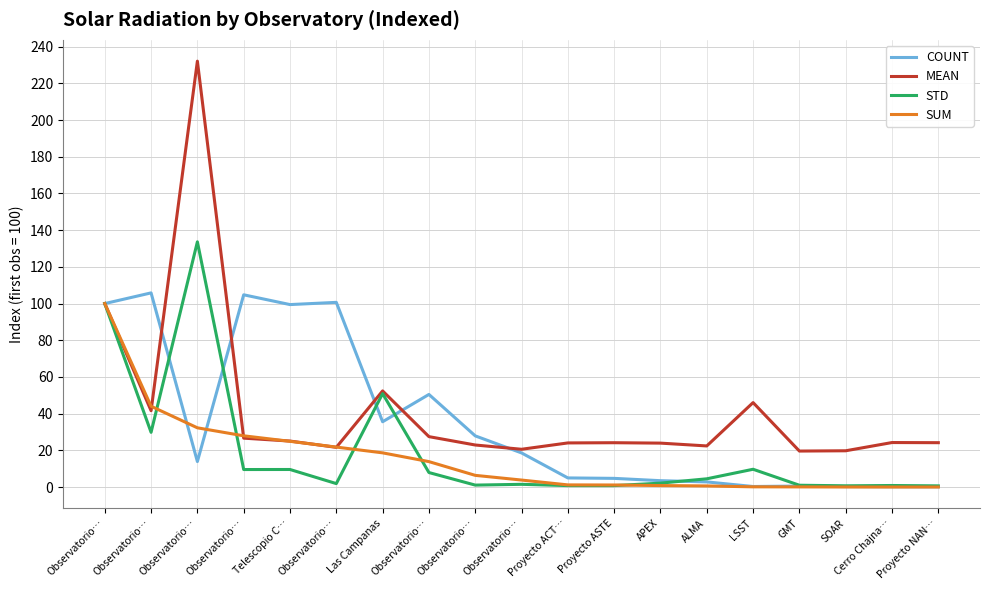

Reading right to left, extract all data points from this chart.

COUNT: 0.2	0.2	0.3	0.6	0.3	2.8	3.5	4.8	5.0	18.6	27.9	50.5	35.6	100.7	99.5	104.8	13.9	105.8	100.0
MEAN: 24.2	24.3	19.8	19.6	46.1	22.4	24.0	24.2	24.1	20.6	22.9	27.5	52.4	21.7	25.1	26.7	232.1	41.6	100.0
STD: 0.7	0.9	0.7	1.0	9.7	4.5	2.2	0.8	0.8	1.5	1.1	7.9	50.9	1.9	9.6	9.6	133.6	29.9	100.0
SUM: 0.0	0.0	0.1	0.1	0.1	0.6	0.8	1.2	1.2	3.8	6.4	13.9	18.7	21.8	24.9	27.9	32.3	44.1	100.0